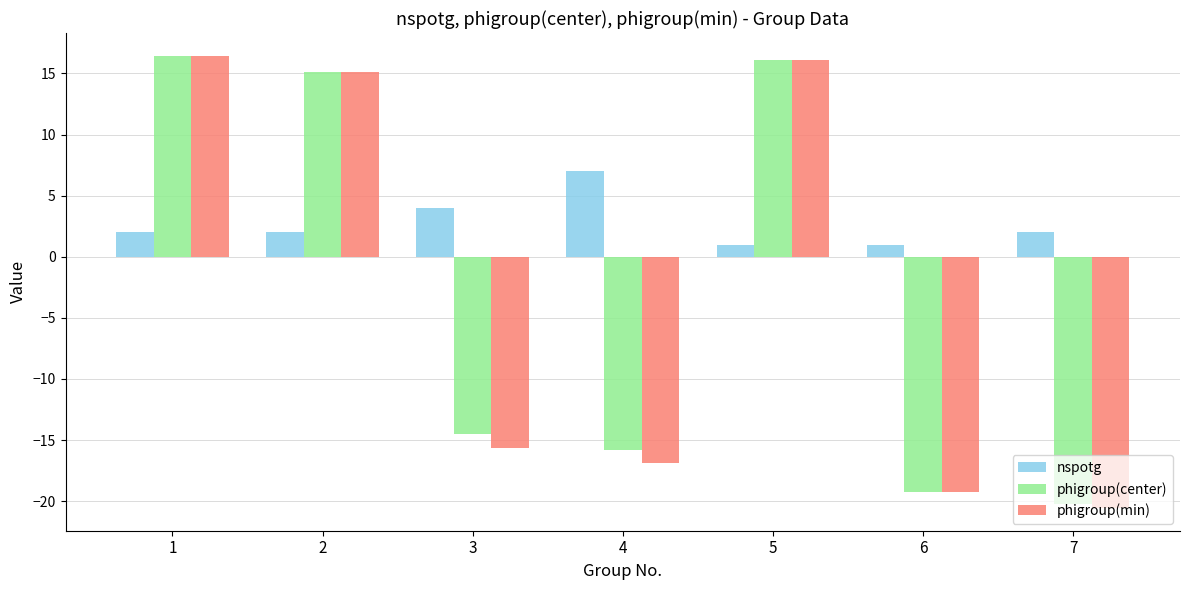

Reading right to left, list all the values displayed in this chart.

nspotg: 2.0	1.0	1.0	7.0	4.0	2.0	2.0
phigroup(center): -20.3	-19.3	16.1	-15.8	-14.5	15.1	16.5
phigroup(min): -20.6	-19.3	16.1	-16.9	-15.6	15.1	16.4